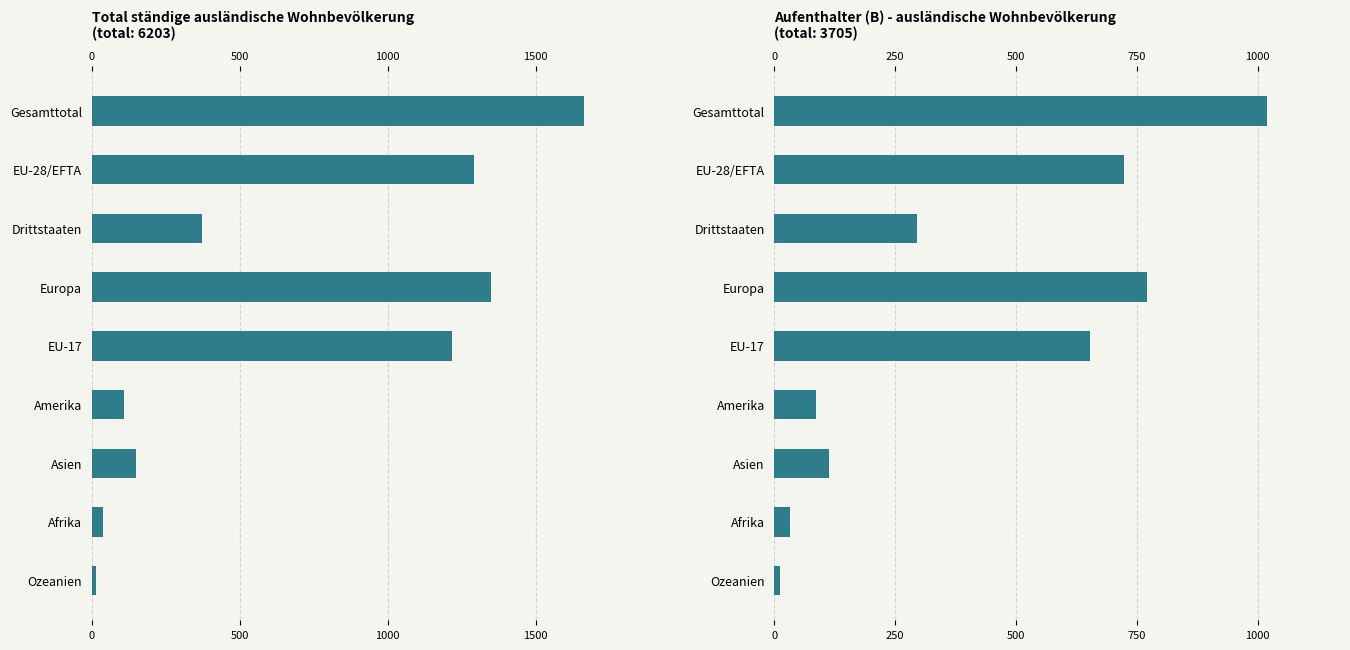

Rank the series by their maximum value, from highest to lowest.

Total ständige, Aufenthalter (B)